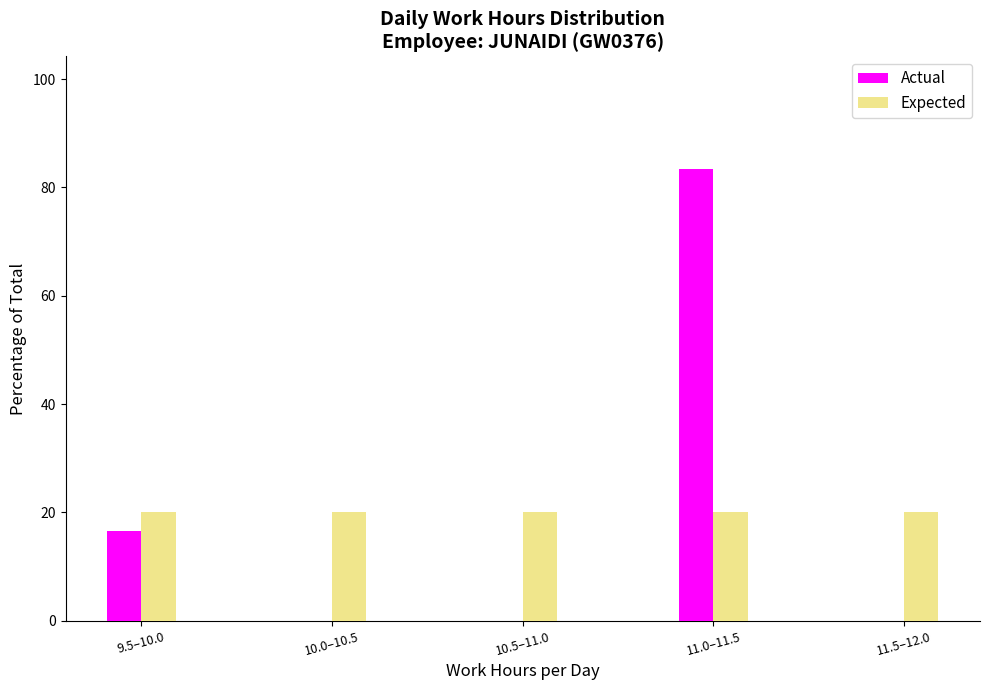

Reading left to right, list all the values displayed in this chart.

Actual: 9.5–10.0=16.7	10.0–10.5=0.0	10.5–11.0=0.0	11.0–11.5=83.3	11.5–12.0=0.0
Expected: 9.5–10.0=20.0	10.0–10.5=20.0	10.5–11.0=20.0	11.0–11.5=20.0	11.5–12.0=20.0